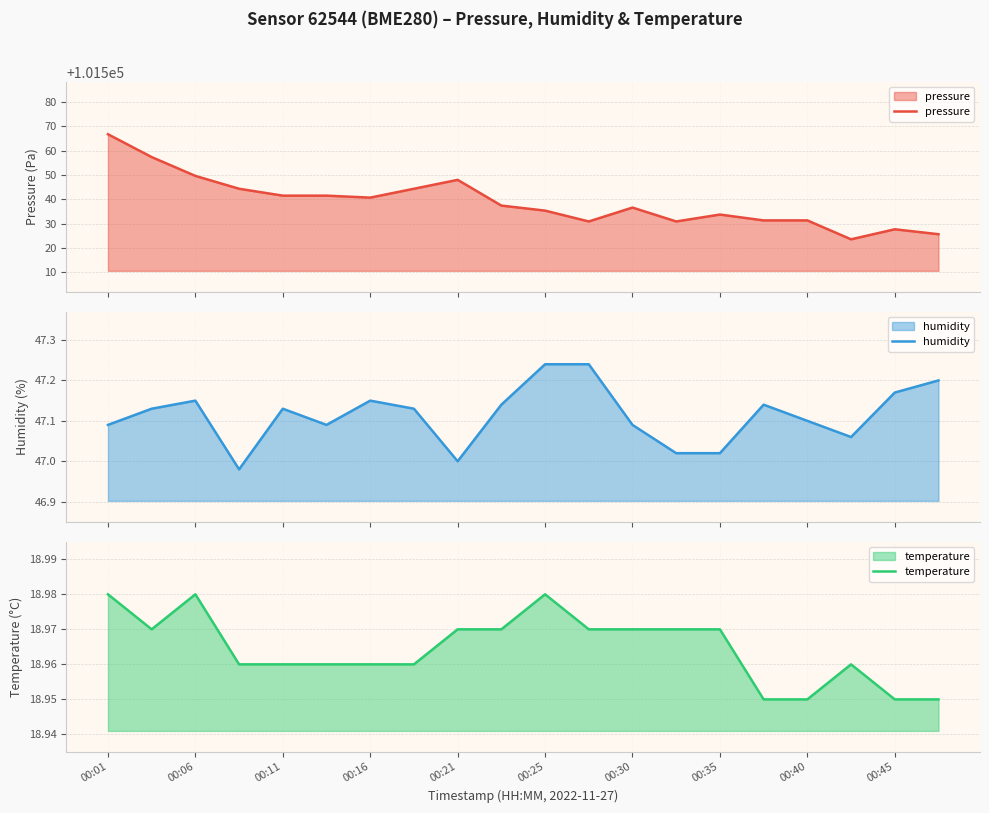

How many lines are shown in the chart?

3